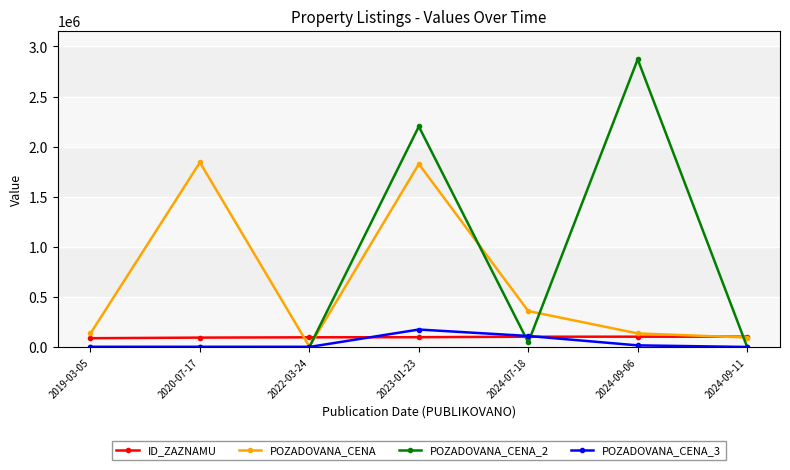

Which series changed the most between 2020-07-17 and 2022-03-24?

POZADOVANA_CENA